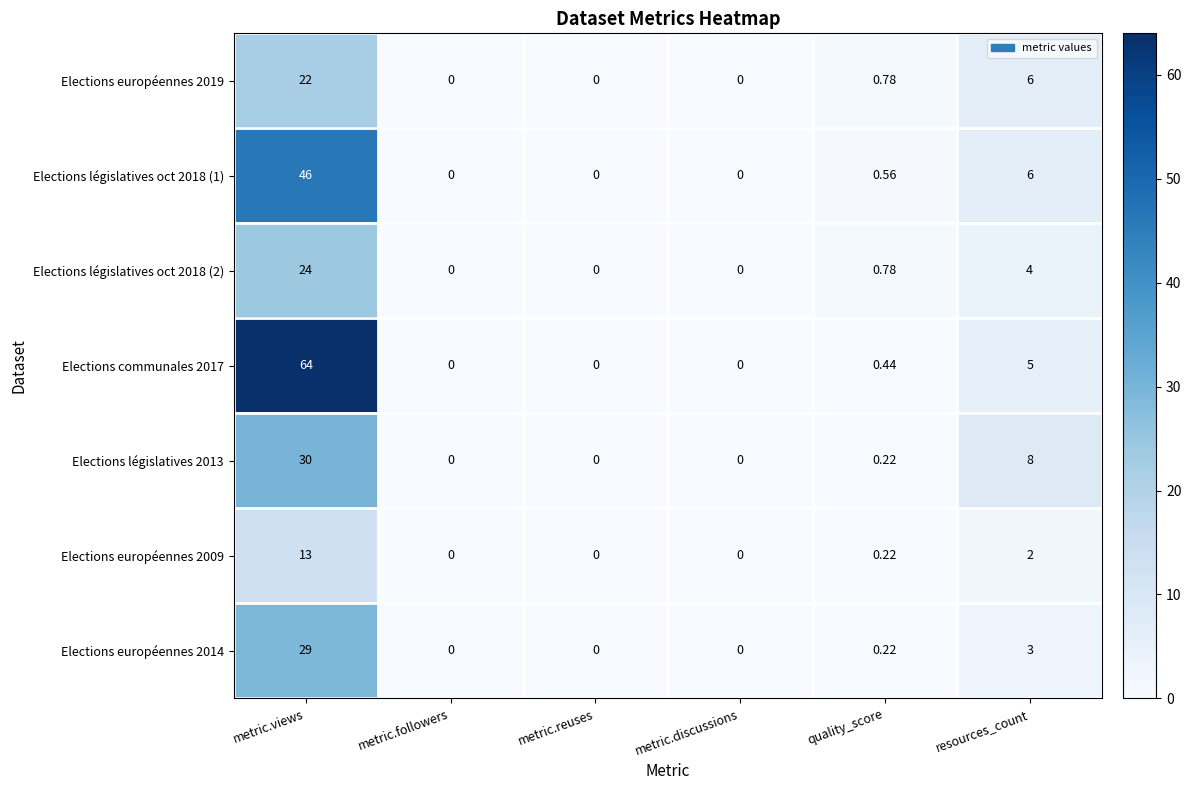

Between metric.reuses and resources_count, which series saw the biggest shift?

Elections législatives 2013